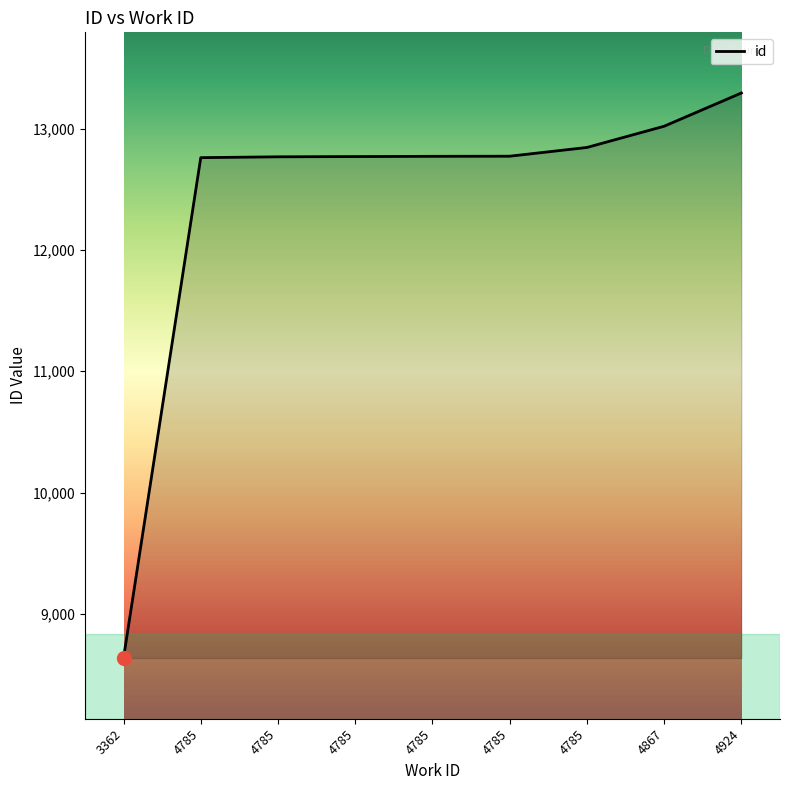

How many lines are shown in the chart?

1